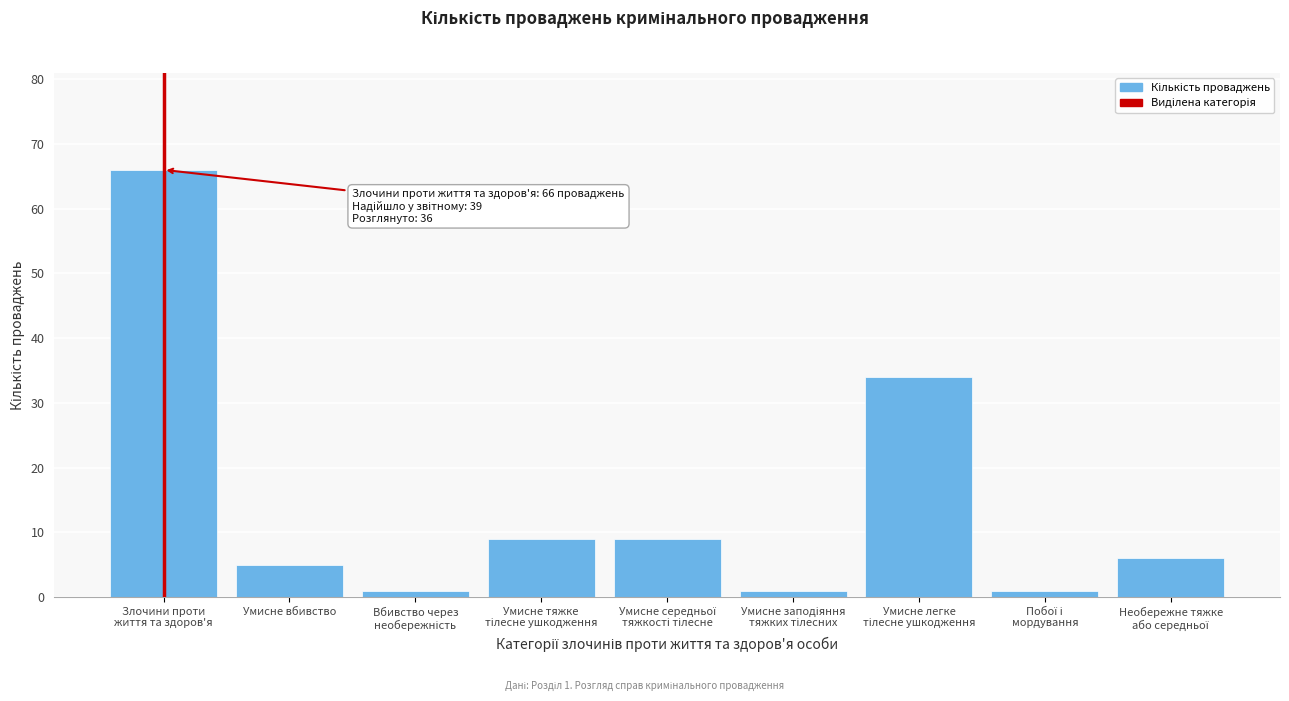

Reading left to right, transcribe all the data shown in this chart.

66	5	1	9	9	1	34	1	6